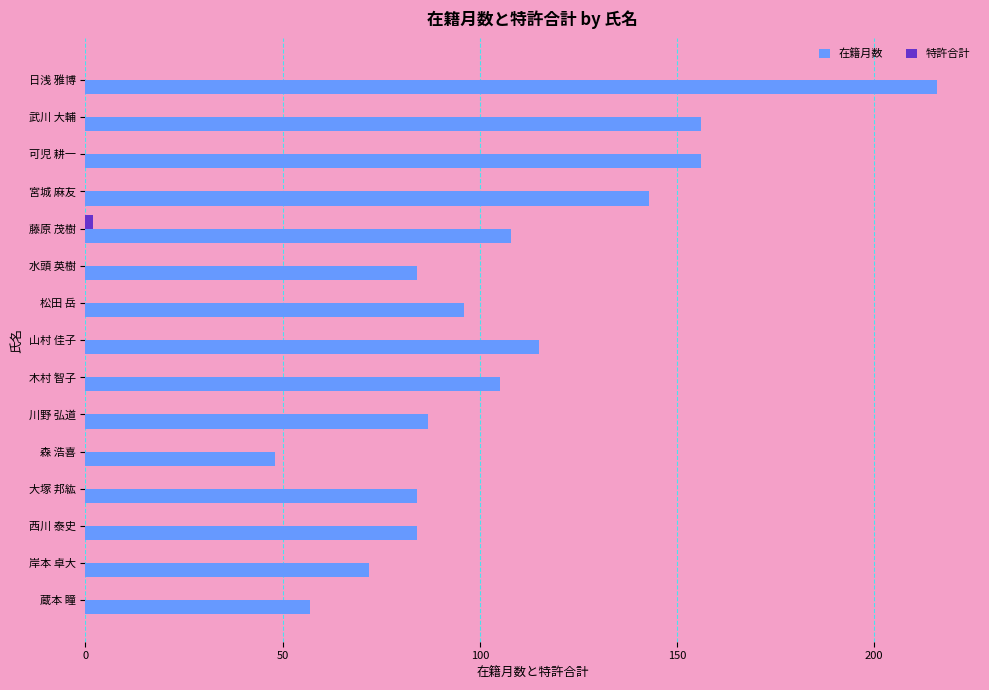

At which category is the sum across all series the highest?

日浅 雅博